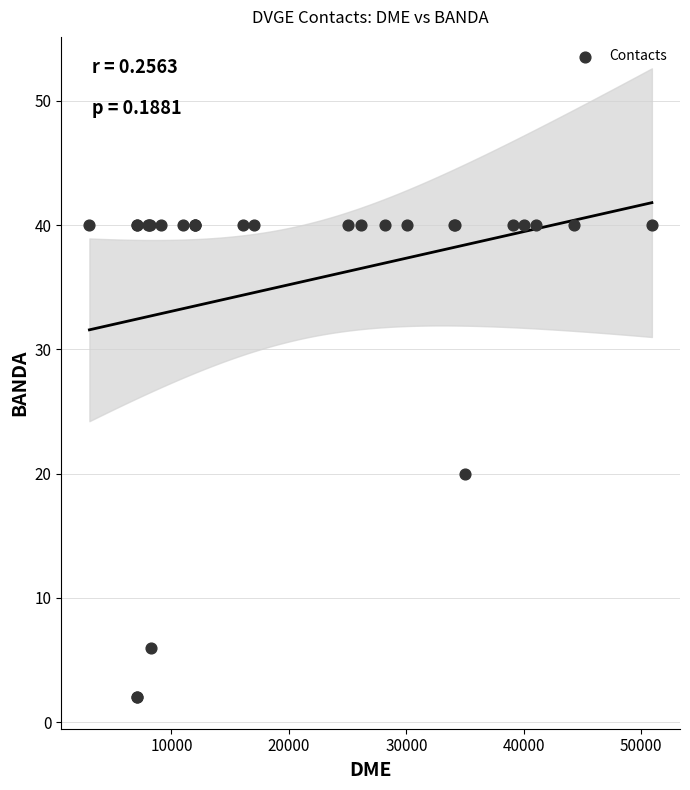

What Y value in the scatter plot is closest to 21?

20